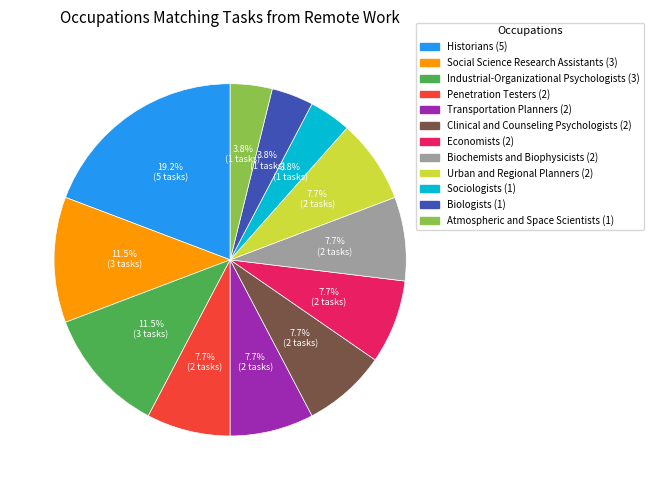

Which slice is the largest?

Historians (5)